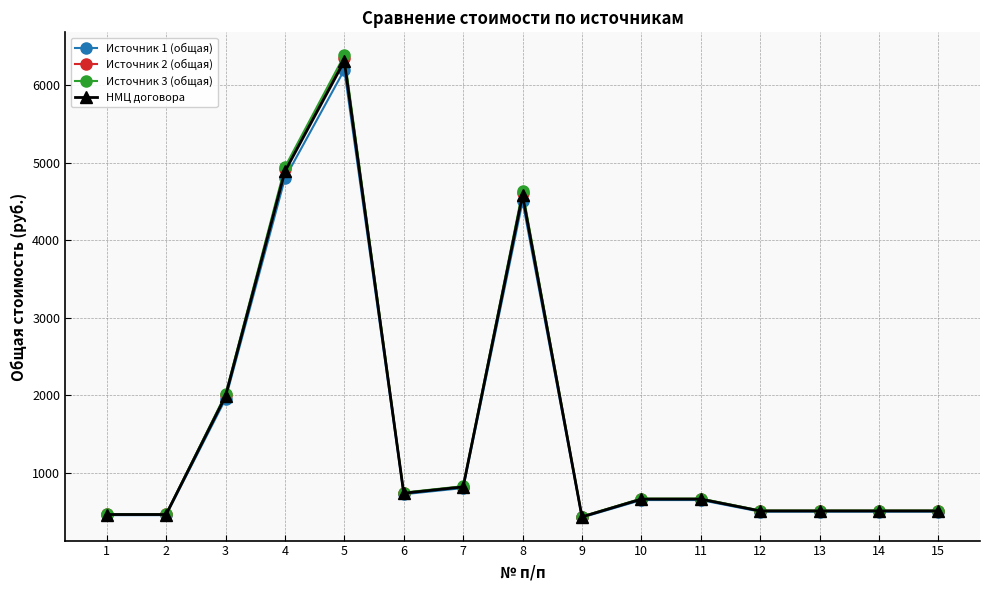

Read the НМЦ договора value at 8.

4582.5